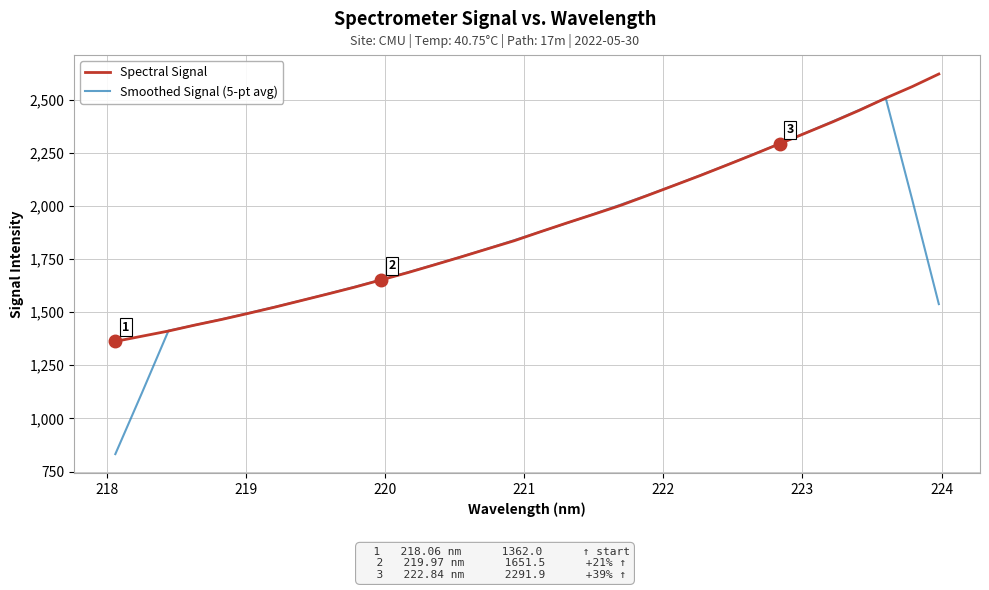

What is the lowest value of the Smoothed Signal (5-pt avg) series?

831.9